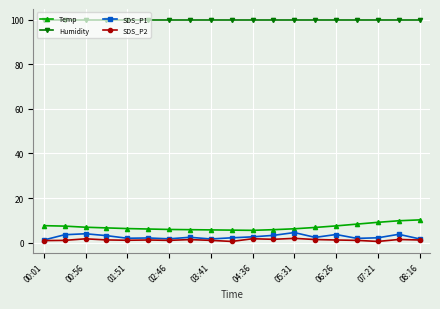

Which series has the largest total across all categories?

Humidity